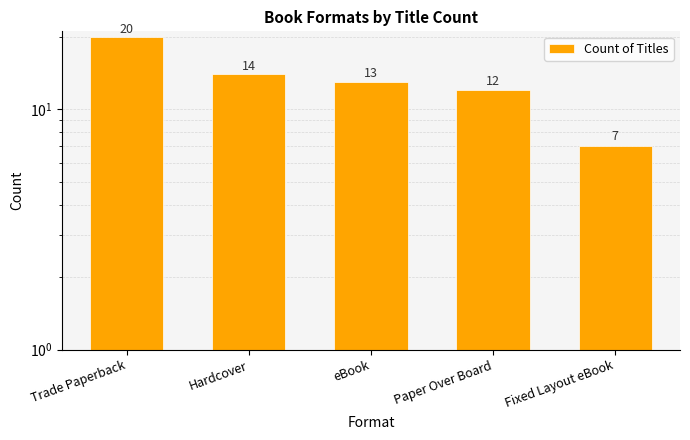

What is the label of the 1st bar from the right?

Fixed Layout eBook